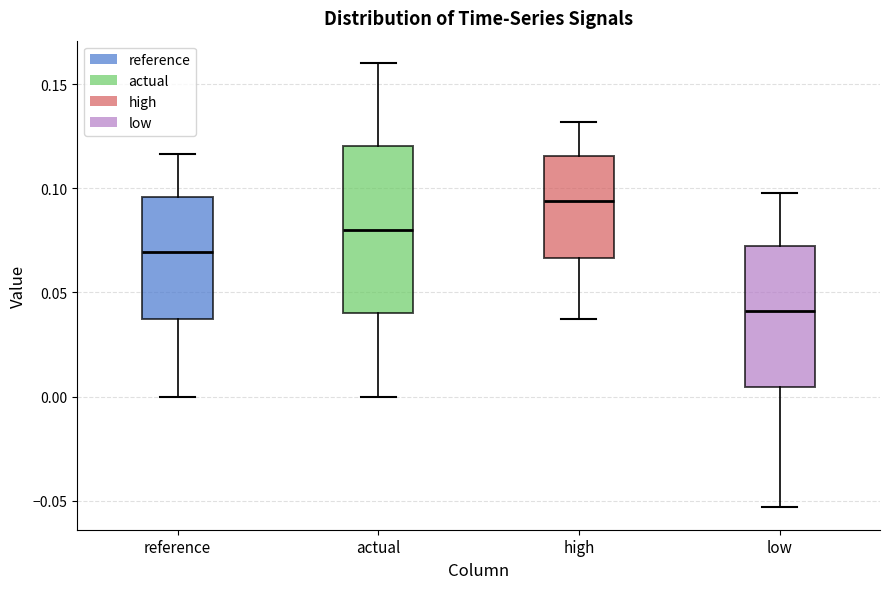

Comparing the boxes themselves (not the whiskers), which one is the tallest?

actual